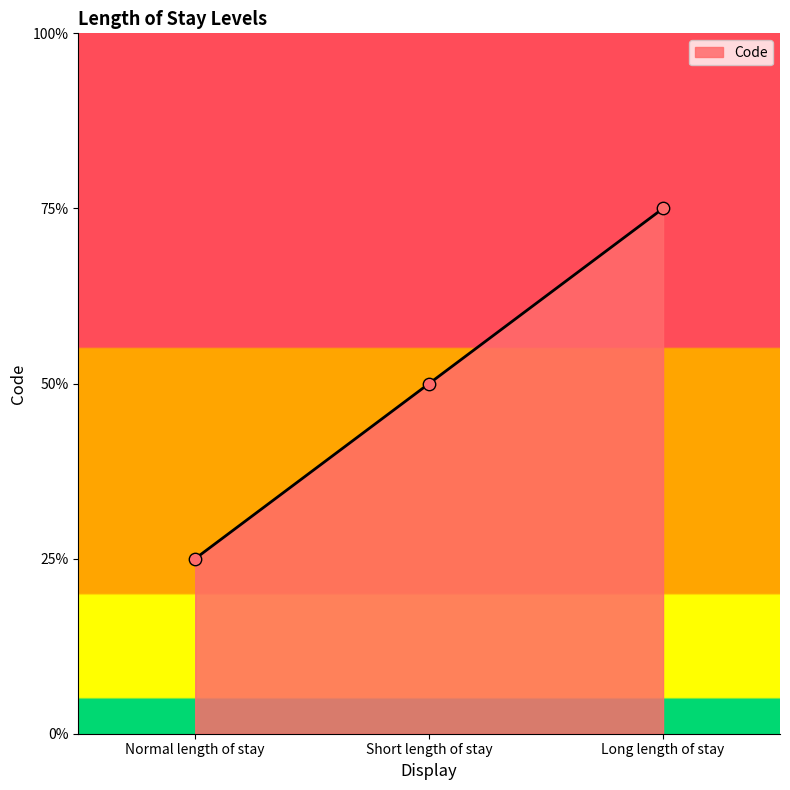

What is the ratio of the value at Long length of stay to the value at Normal length of stay?

3.0